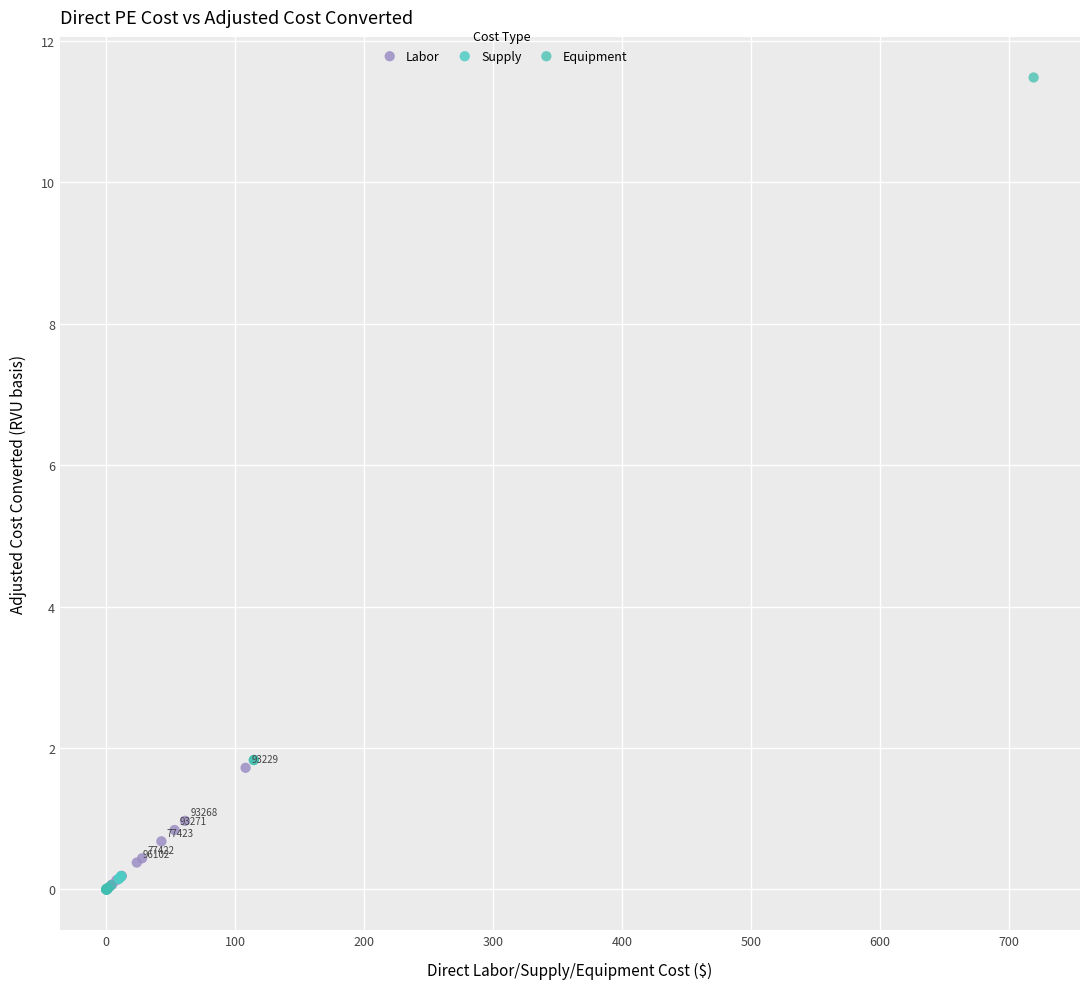

Which series contains the highest Y value?

Equipment